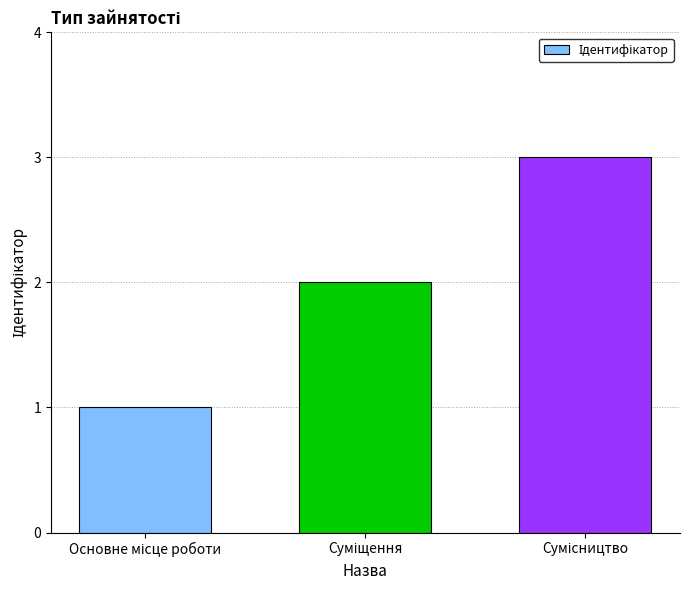

What is the difference between the maximum and minimum values?

2